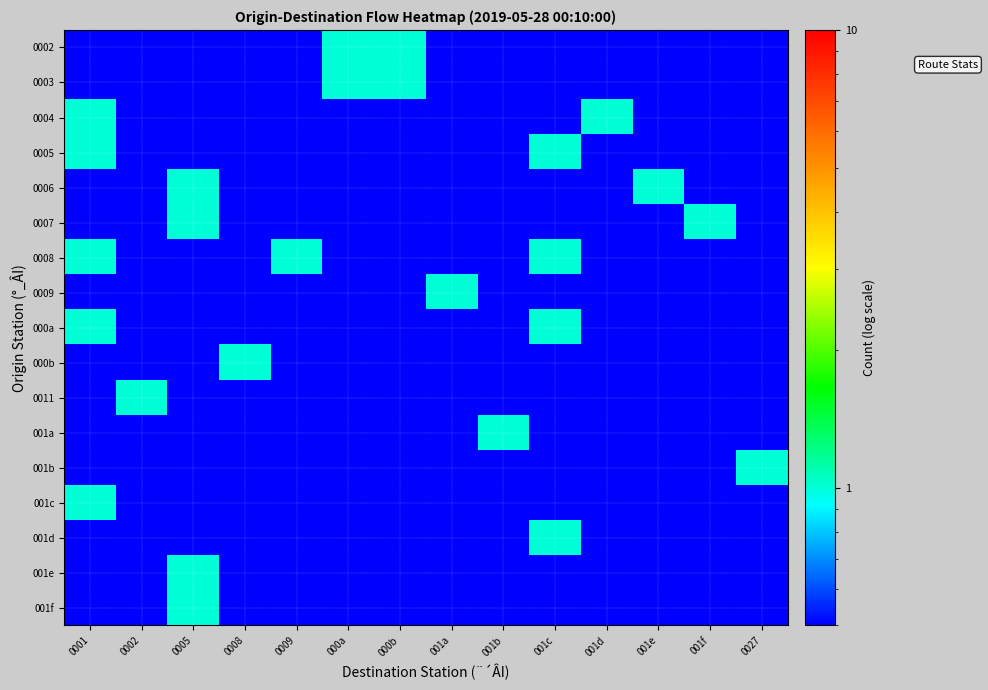

Between 001b and 000b, which is larger?

000b